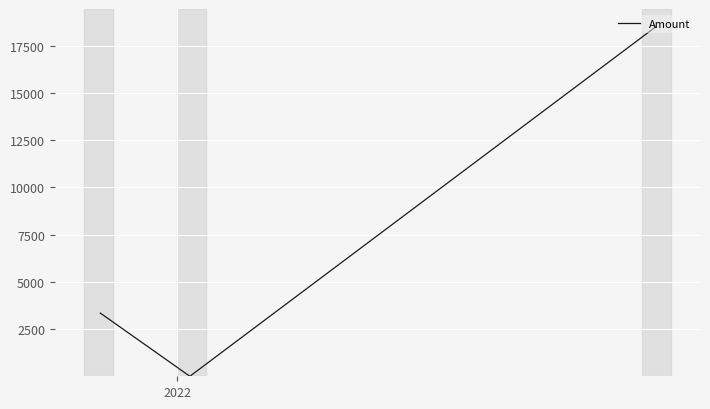

What is the maximum value shown in the chart?

18514.0